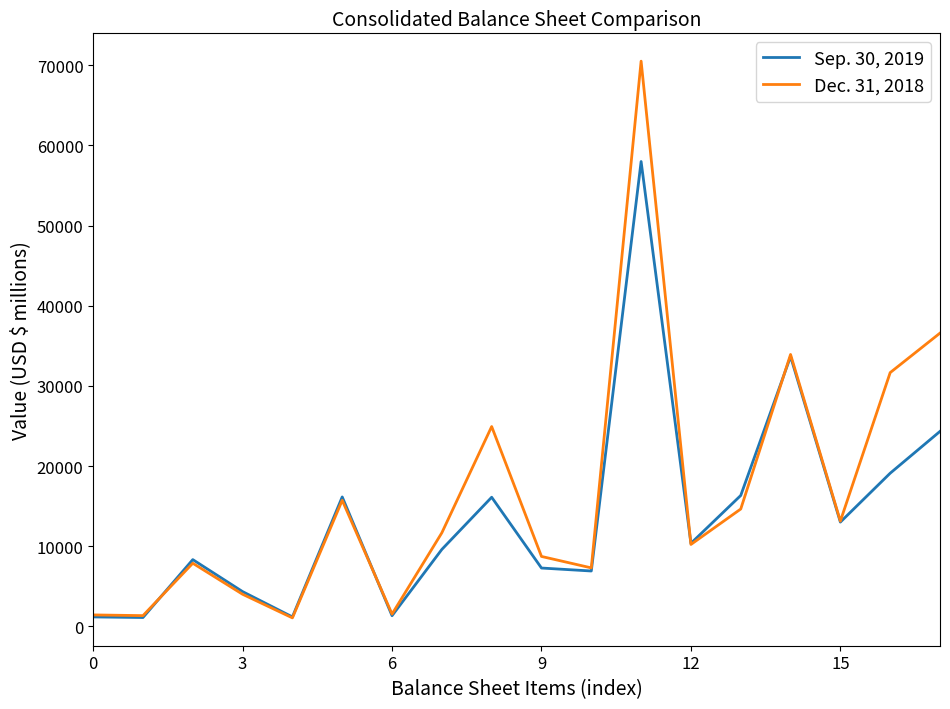

What are all the series names shown in the legend?

Sep. 30, 2019, Dec. 31, 2018